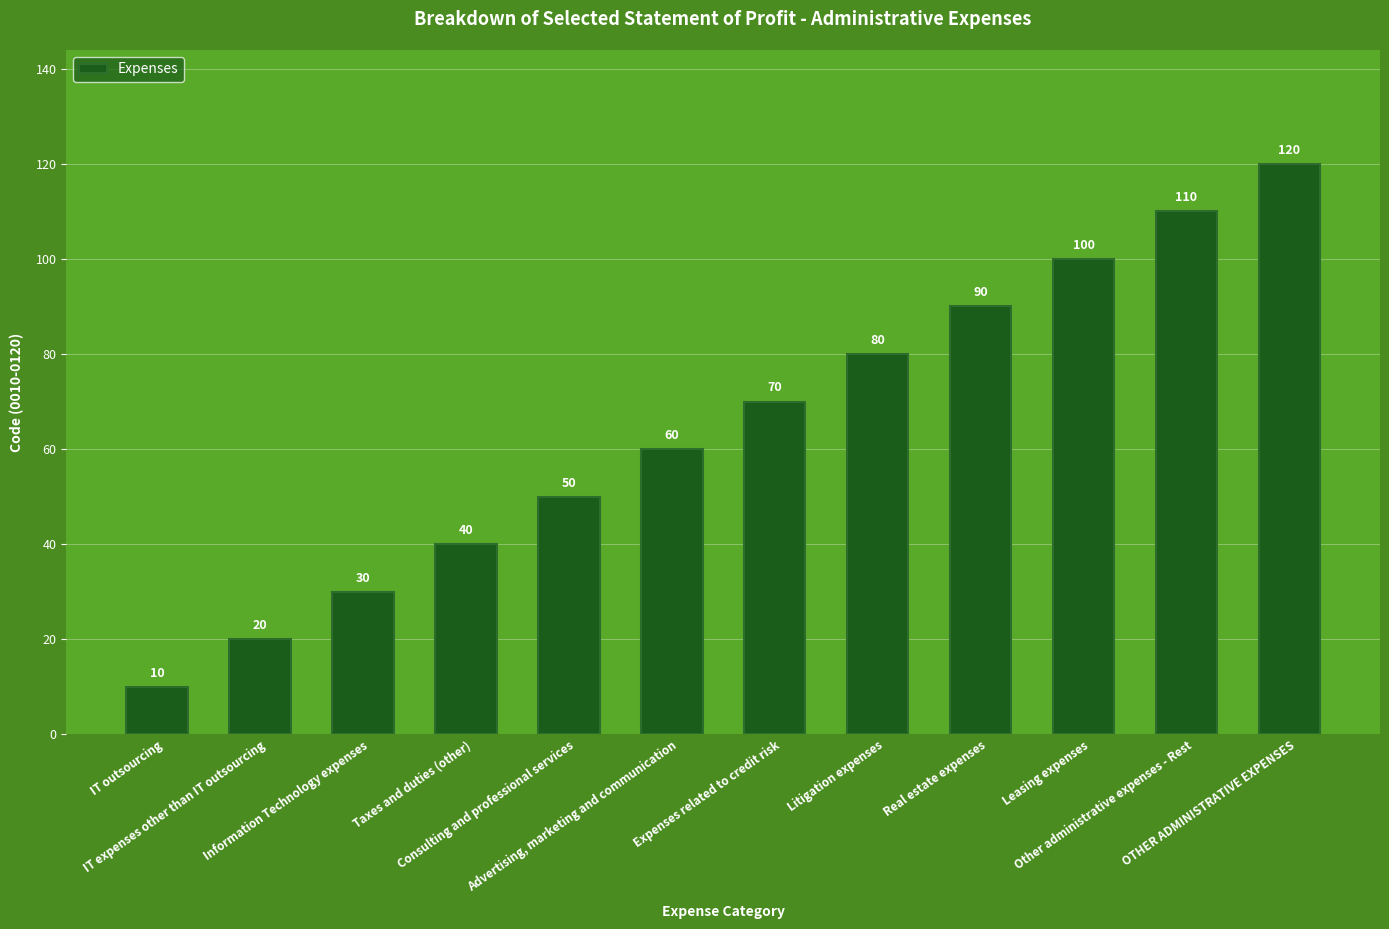

What is the difference between the values at Taxes and duties (other) and Leasing expenses?

60